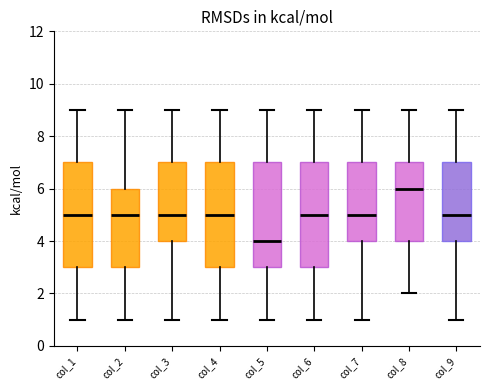

Reading left to right, transcribe this box plot: for each box, give where its median line is, the range the box spans, and where its two whiskers end, as read against the y-axis. The values are not printed on the chart, so give them approximately, as read against the axis.

col_1: median 5, box 3 to 7, whiskers 1 to 9
col_2: median 5, box 3 to 6, whiskers 1 to 9
col_3: median 5, box 4 to 7, whiskers 1 to 9
col_4: median 5, box 3 to 7, whiskers 1 to 9
col_5: median 4, box 3 to 7, whiskers 1 to 9
col_6: median 5, box 3 to 7, whiskers 1 to 9
col_7: median 5, box 4 to 7, whiskers 1 to 9
col_8: median 6, box 4 to 7, whiskers 2 to 9
col_9: median 5, box 4 to 7, whiskers 1 to 9